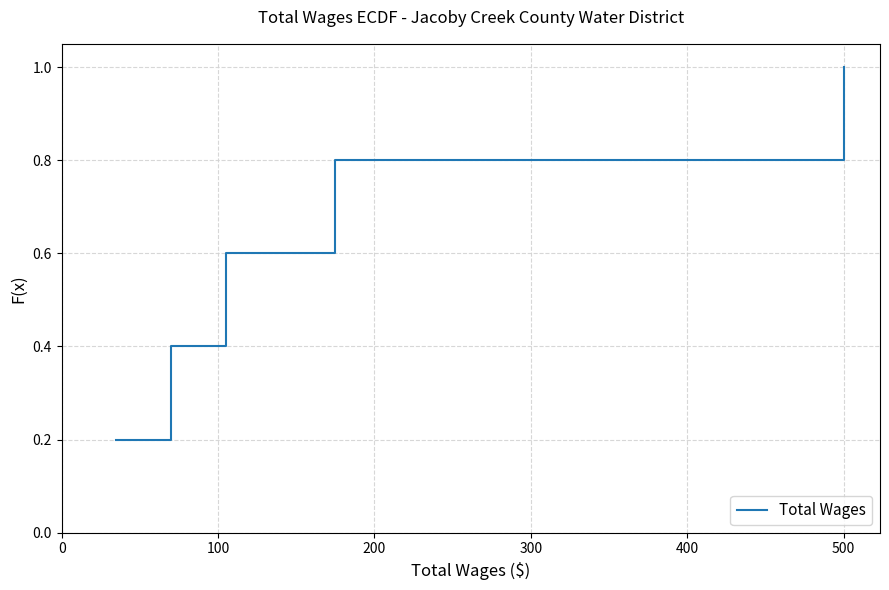

What is the minimum value shown in the chart?

0.2